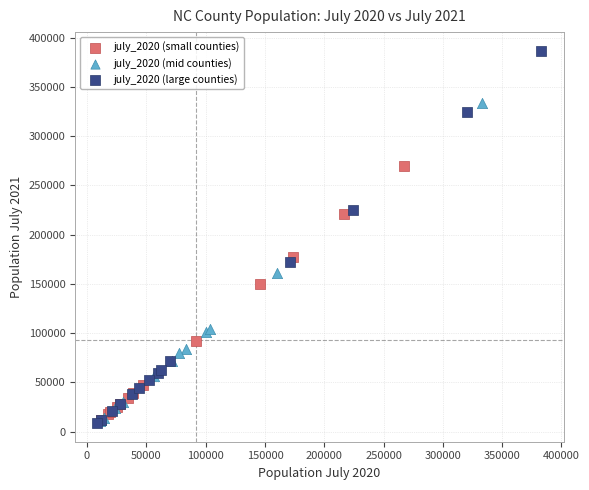

Which series has the largest Y range (max minus min)?

july_2020 (large counties)